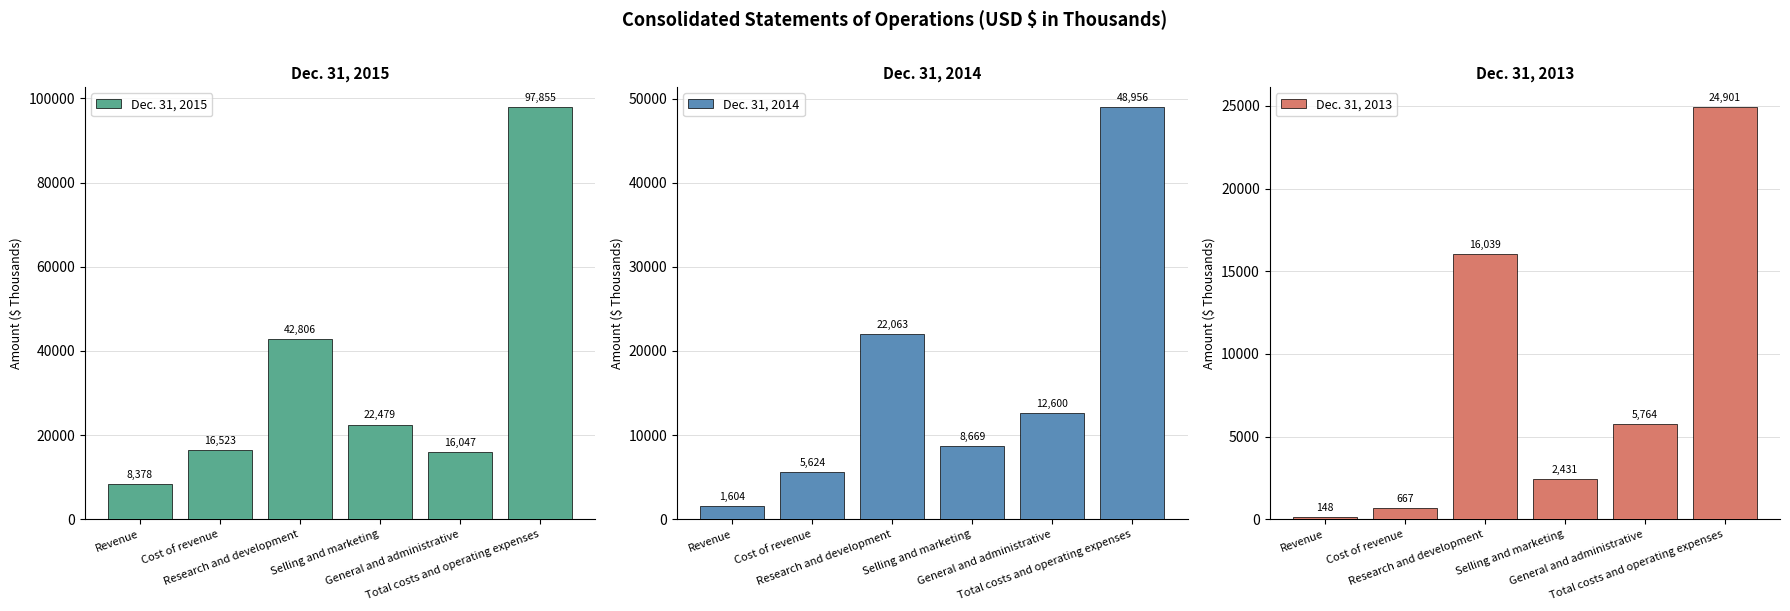

How many values in the Dec. 31, 2014 series exceed 12600?

2